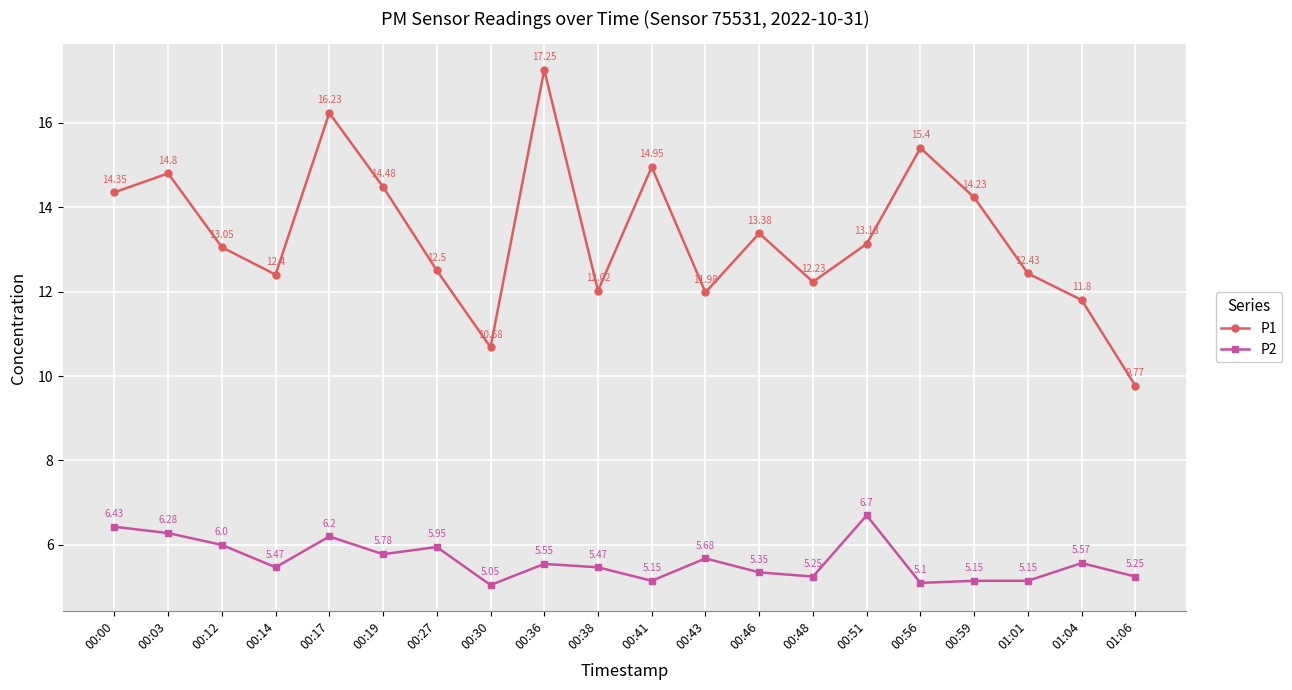

Is the value of P1 at 00:30 greater than the value of P2 at 00:19?

Yes